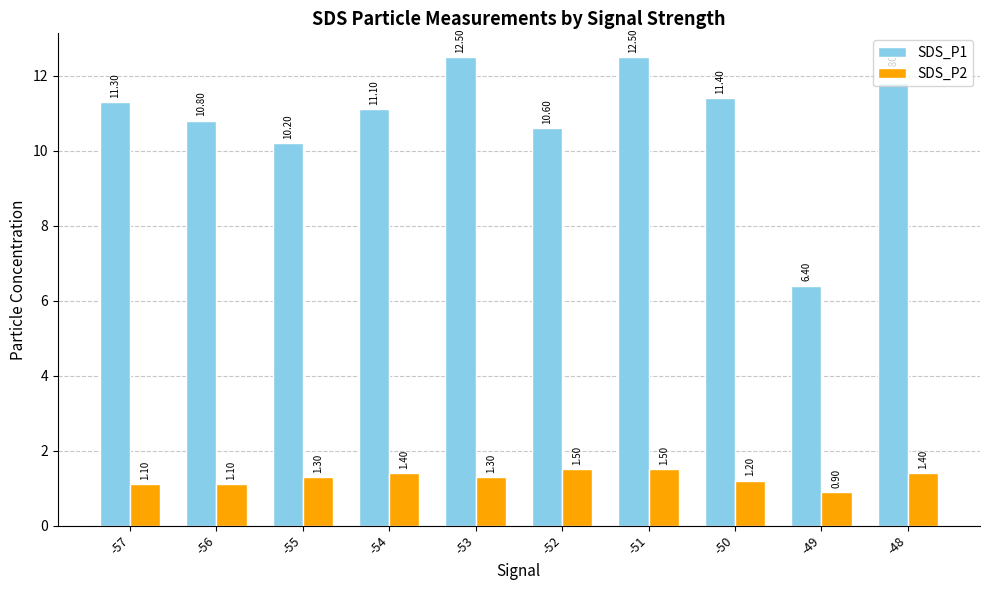

Which series has the largest total across all categories?

SDS_P1